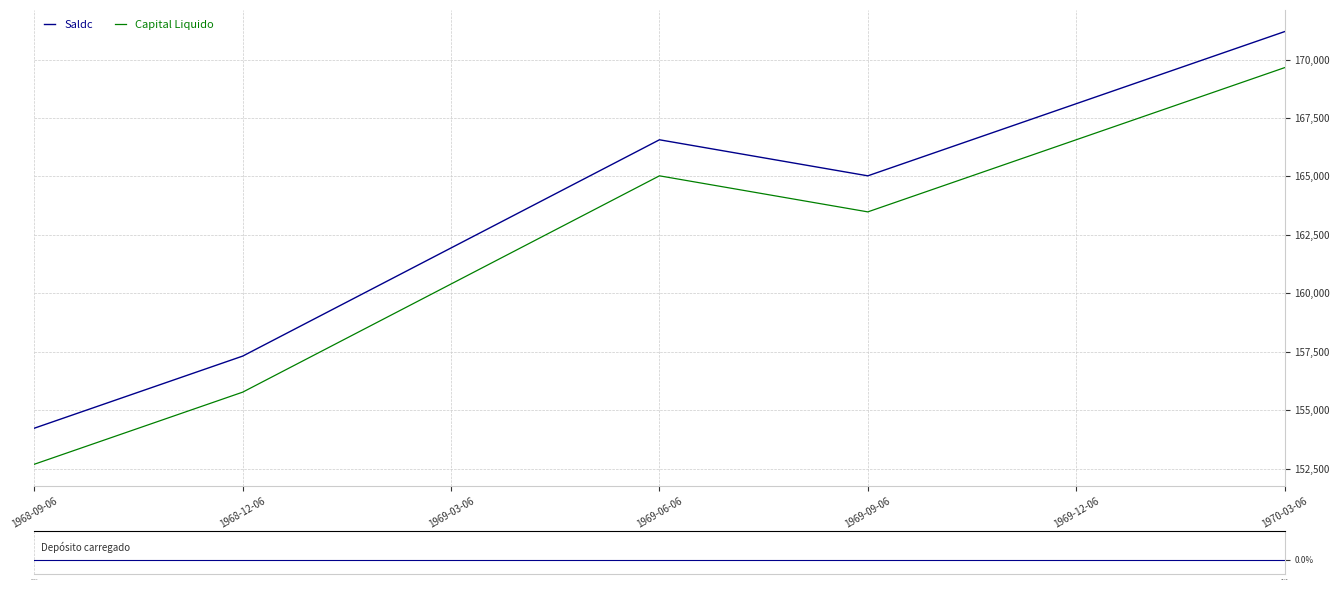

Is the value of Depósito carregado at 1969-03-06 greater than the value of Capital Liquido at 1968-09-06?

No